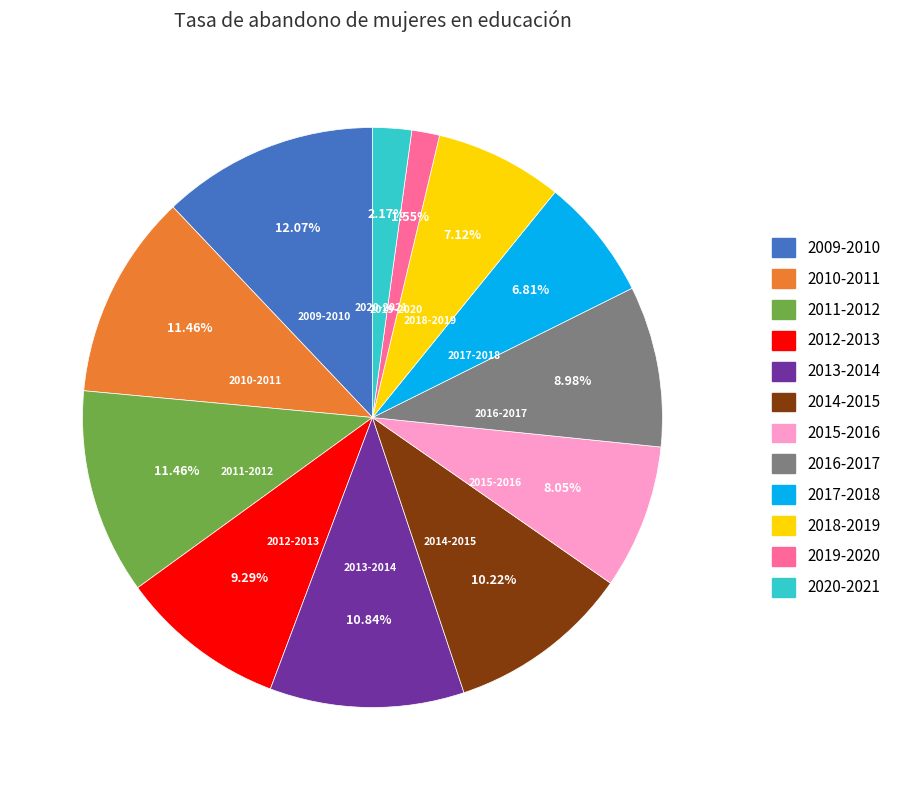

Is there a majority slice in this chart?

No